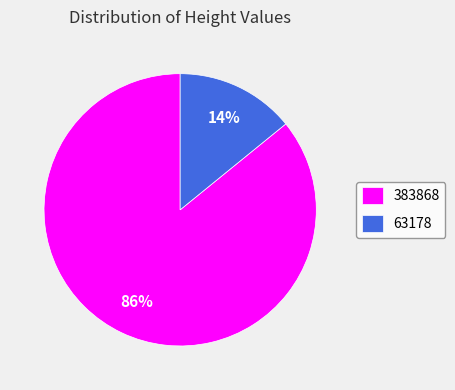

True or false: 383868 accounts for 94% of the total.

False